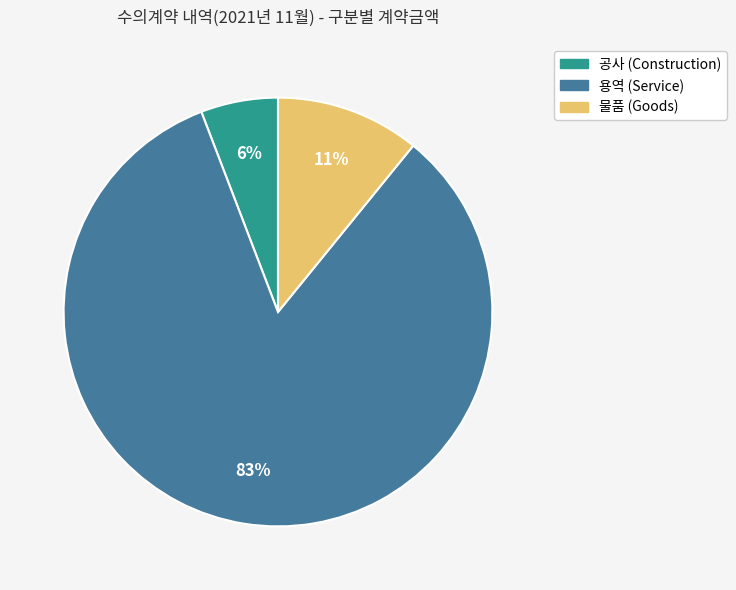

To the nearest percent, what is the difference between the largest and smallest slice percentages?

77%